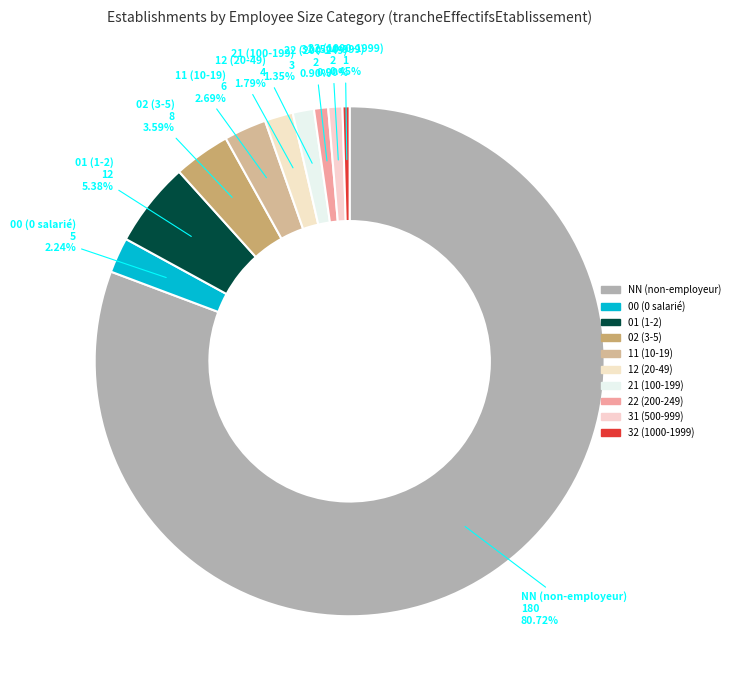

How many slices are in this pie chart?

10